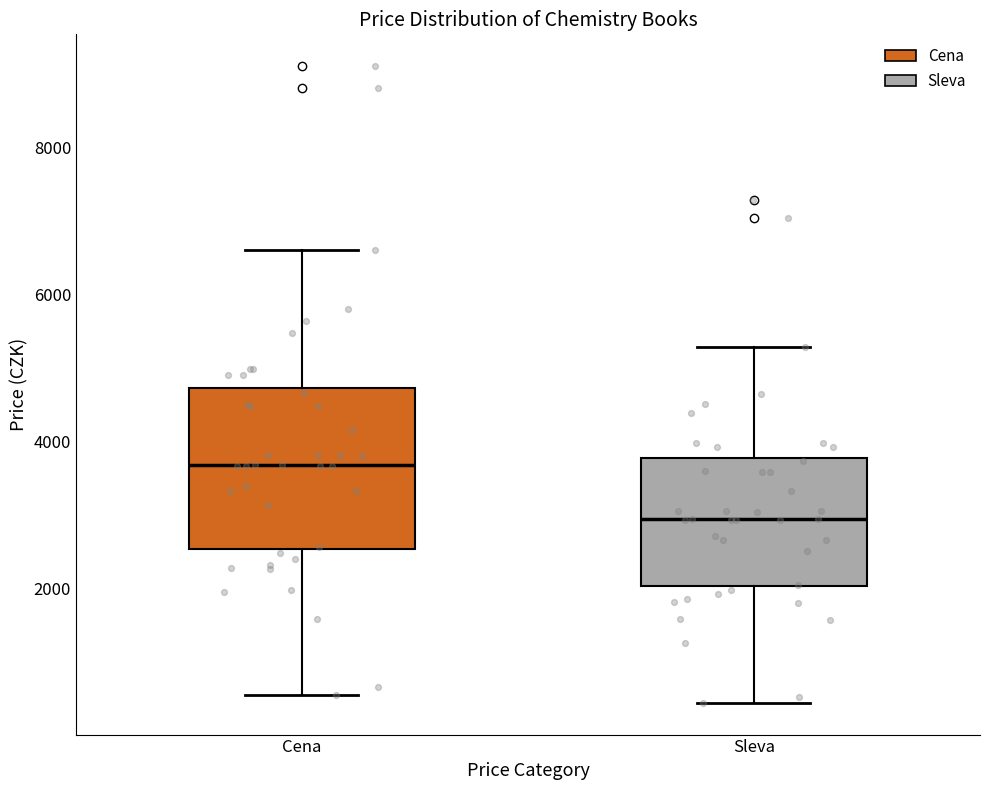

Where is the upper edge of the box for Sleva on the y-axis? The values are not printed on the chart, so give them approximately, as read against the axis.

3800